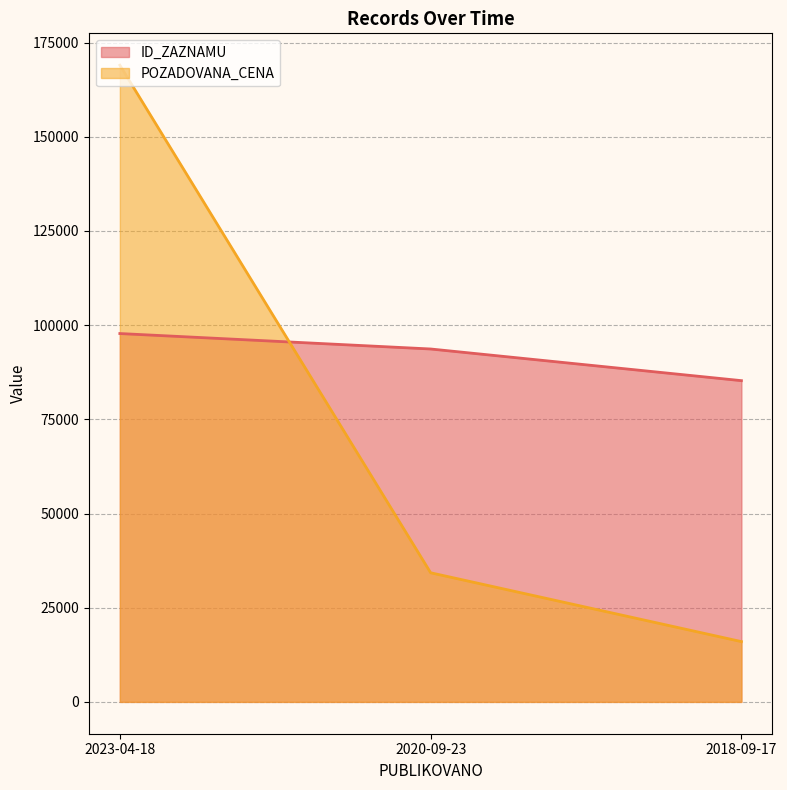

What is the difference between the maximum and minimum values in the ID_ZAZNAMU series?

12502